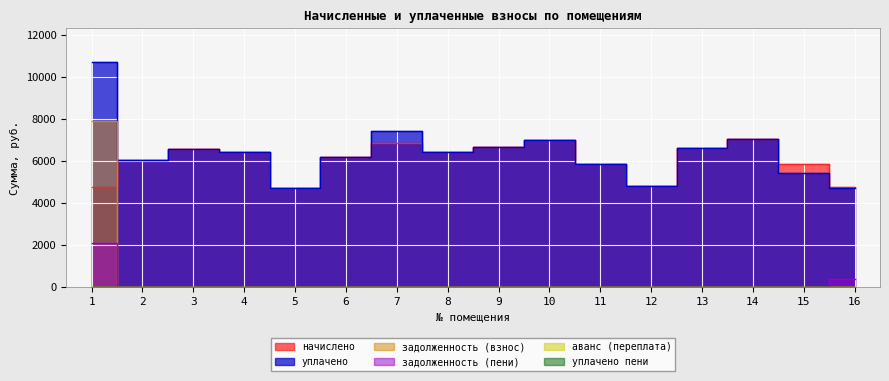

Is the value of уплачено at 11 greater than the value of начислено at 10?

No